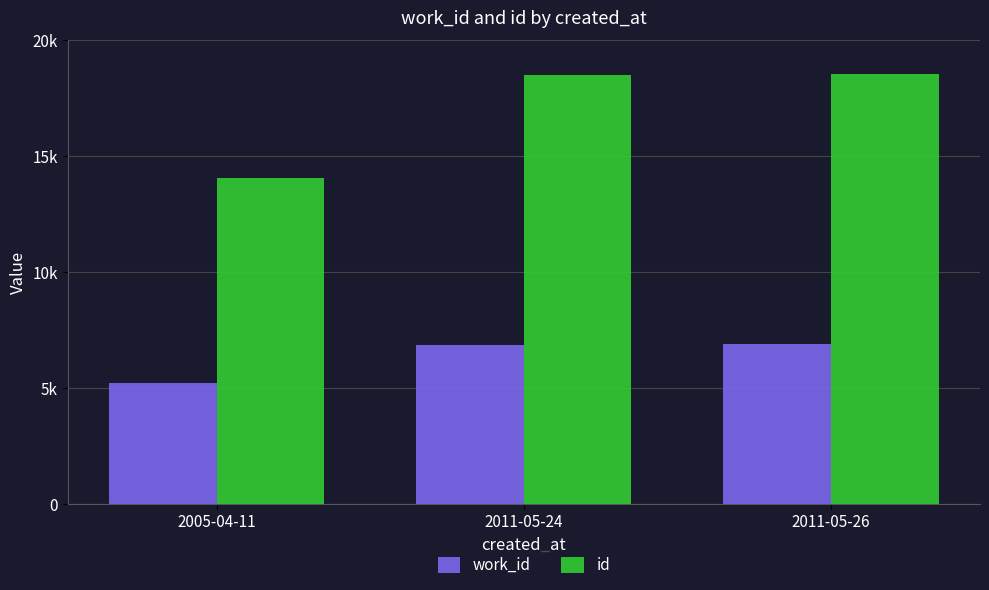

At which label does work_id reach its minimum?

2005-04-11